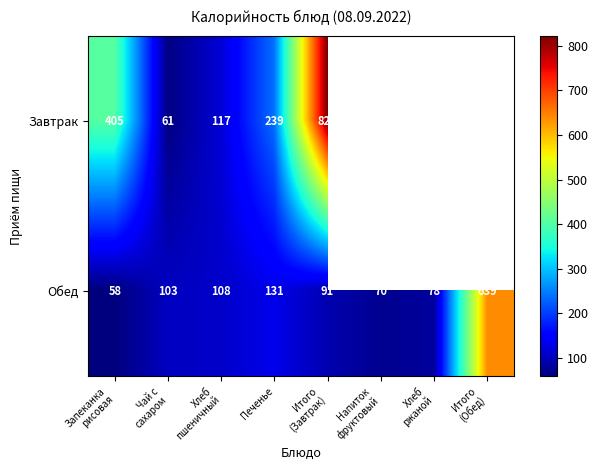

What is the spread (max minus min) of values at Печенье?

108